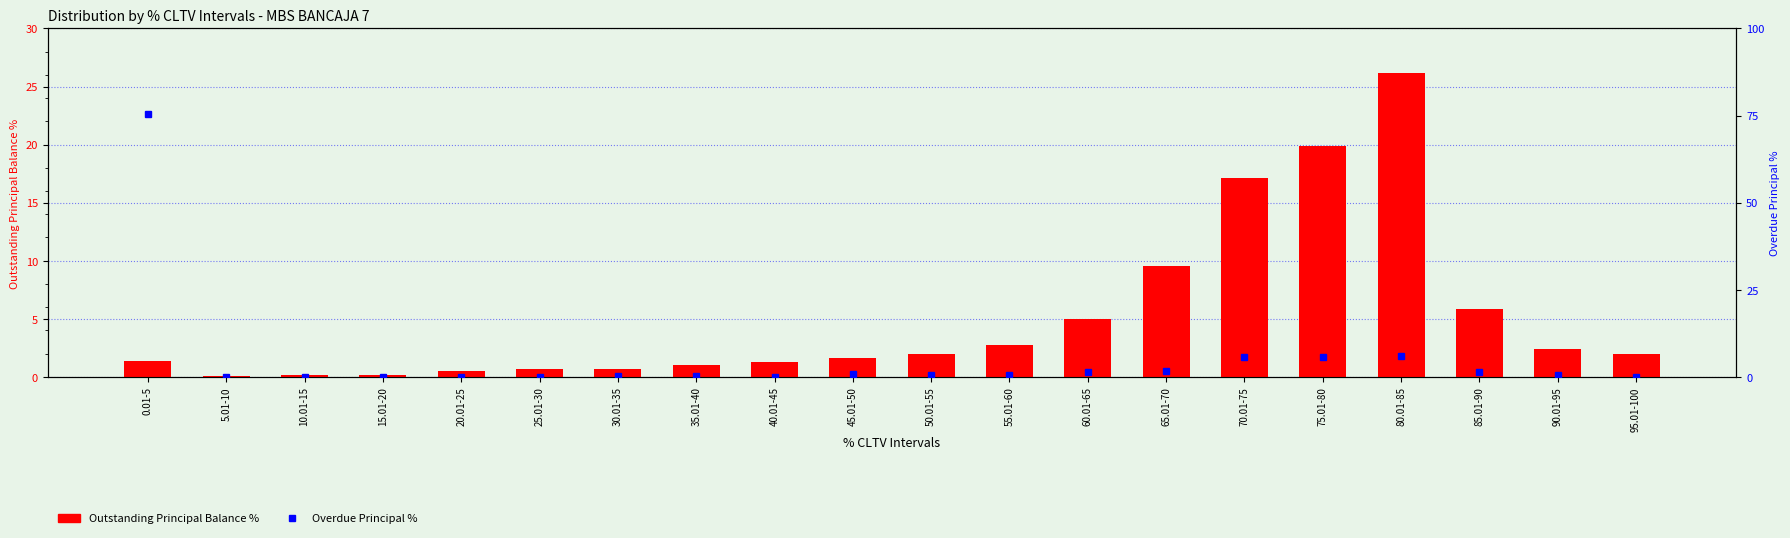

Reading right to left, list all the values displayed in this chart.

Outstanding Principal Balance %: 95.01-100=2.0	90.01-95=2.4	85.01-90=5.9	80.01-85=26.1	75.01-80=19.9	70.01-75=17.1	65.01-70=9.5	60.01-65=5.0	55.01-60=2.7	50.01-55=2.0	45.01-50=1.6	40.01-45=1.3	35.01-40=1.0	30.01-35=0.6	25.01-30=0.6	20.01-25=0.5	15.01-20=0.2	10.01-15=0.2	5.01-10=0.1	0.01-5=1.4
Overdue Principal %: 95.01-100=0.0	90.01-95=0.6	85.01-90=1.5	80.01-85=6.0	75.01-80=5.6	70.01-75=5.5	65.01-70=1.5	60.01-65=1.3	55.01-60=0.5	50.01-55=0.5	45.01-50=0.9	40.01-45=0.1	35.01-40=0.1	30.01-35=0.2	25.01-30=0.1	20.01-25=0.0	15.01-20=0.0	10.01-15=0.0	5.01-10=0.0	0.01-5=75.5